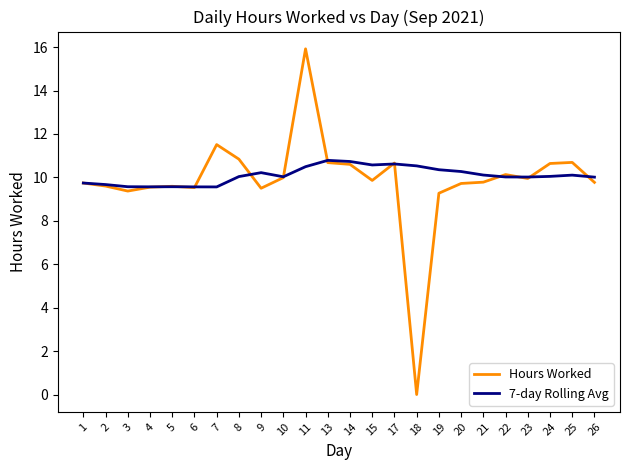

What is the total value across all series at 1?

19.5